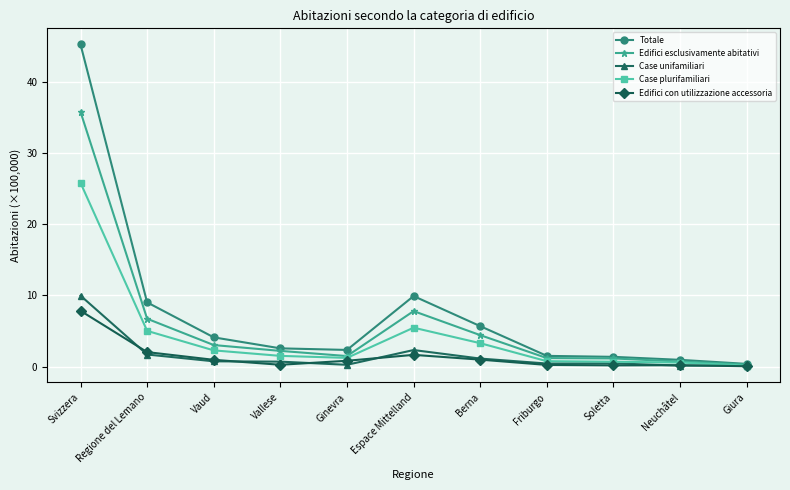

In Edifici esclusivamente abitativi, how many points are lower than both neighbors (excluding endpoints)?

1